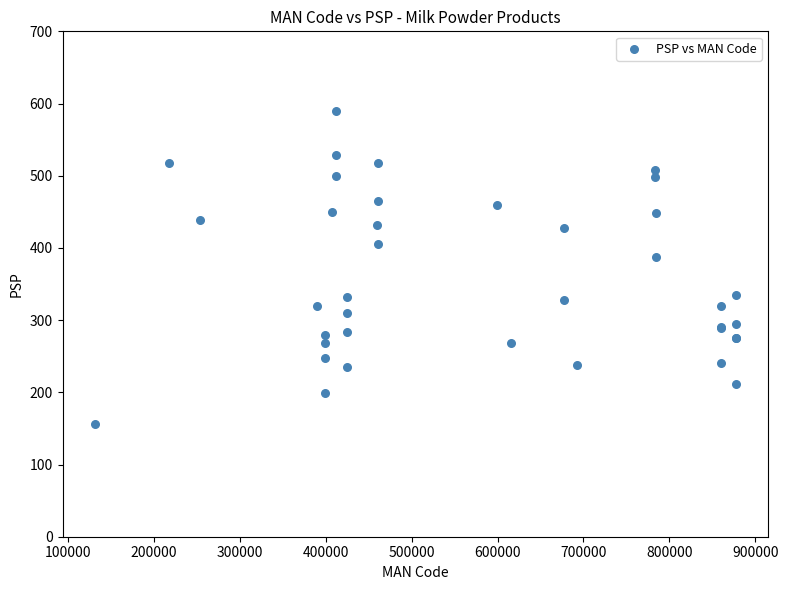

What Y value in the scatter plot is closest to 372?

388